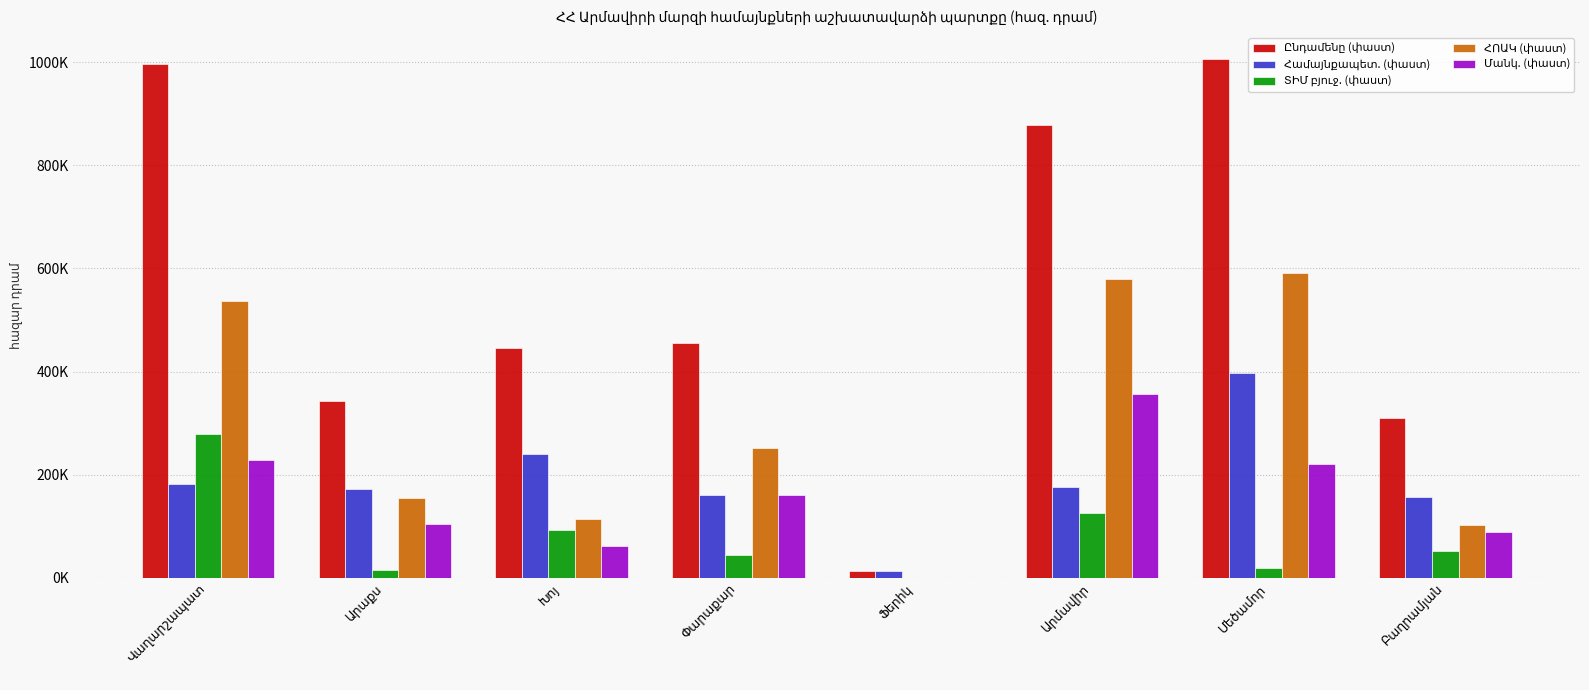

Does the chart contain stacked bars?

No